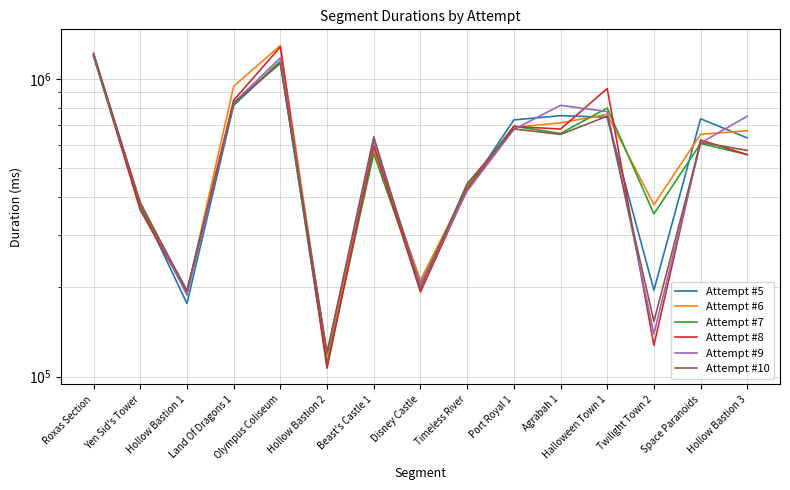

What is the lowest value of the Attempt #10 series?

120599